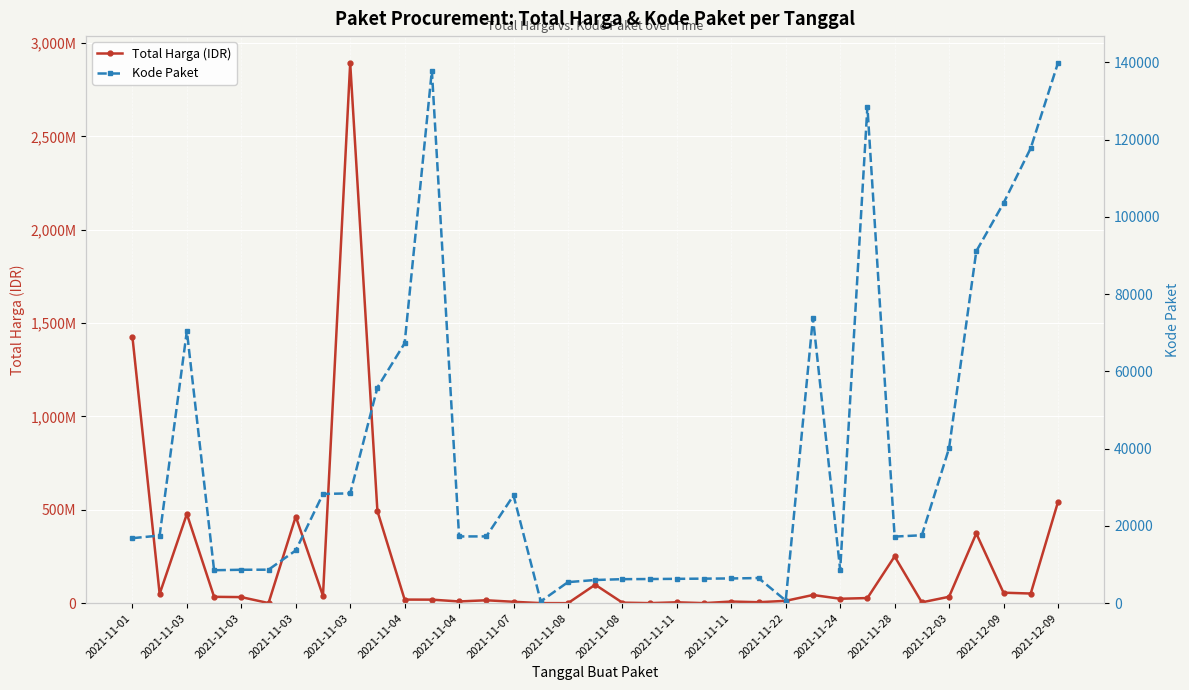

How many lines are shown in the chart?

2